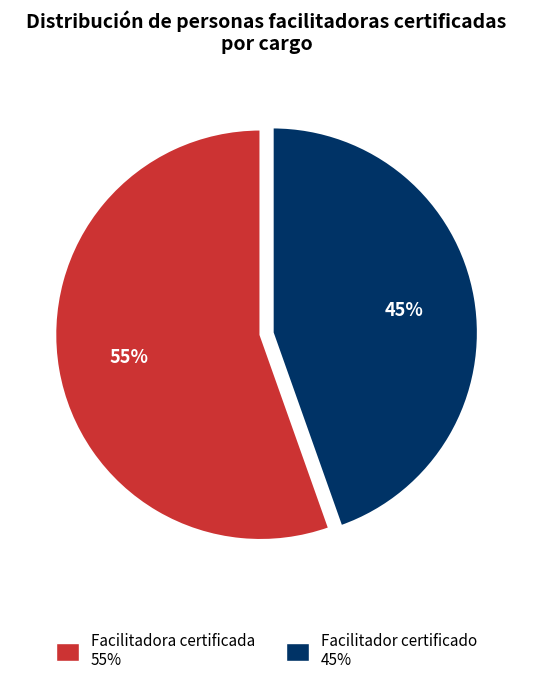

Does Facilitadora certificada represent more than half of the total?

Yes